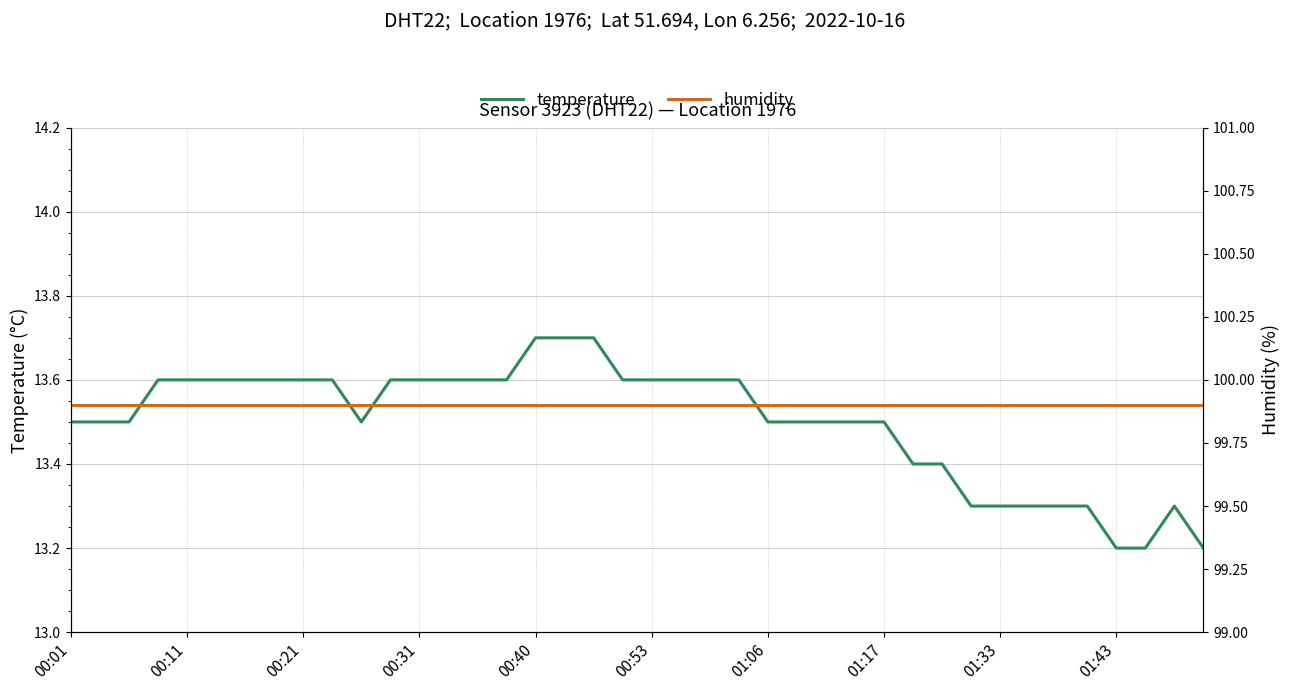

At how many categories does at least one series exceed 60?

40